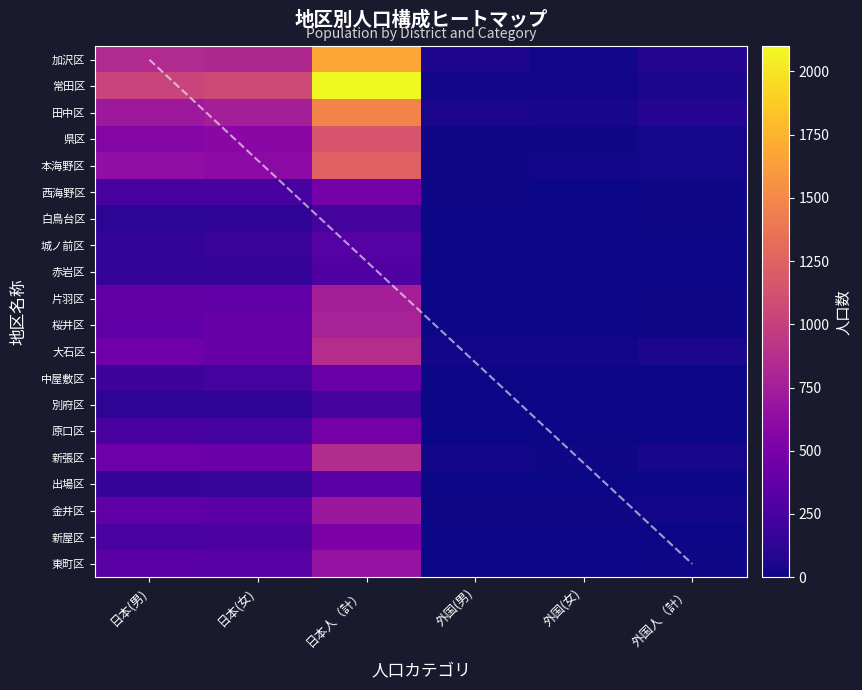

What is the difference between the maximum and minimum values in the 県区 series?

1137